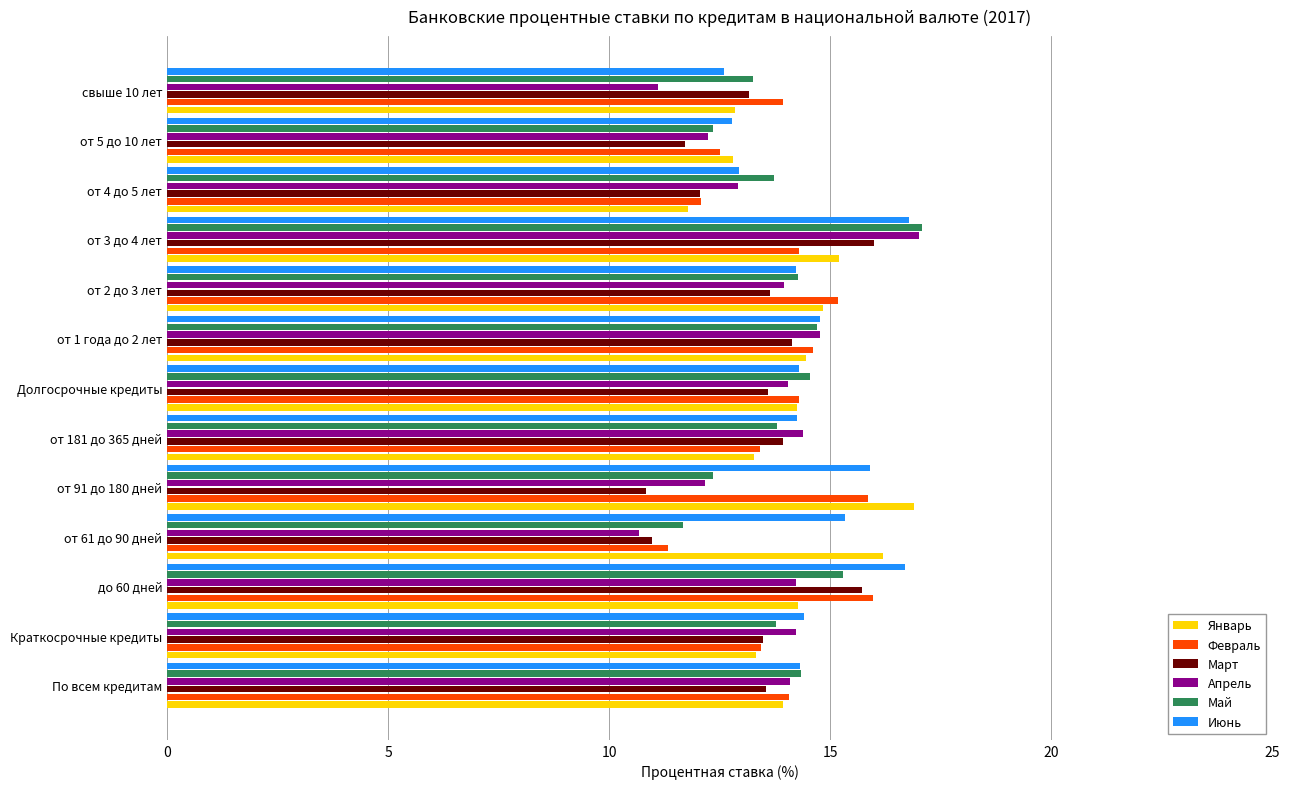

Between до 60 дней and от 181 до 365 дней, which series saw the biggest shift?

Февраль